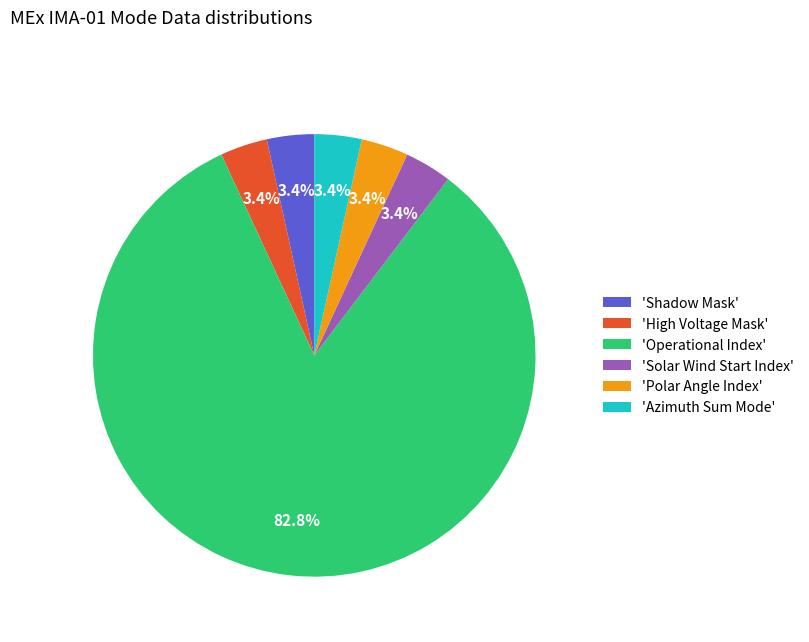

Is there a majority slice in this chart?

Yes